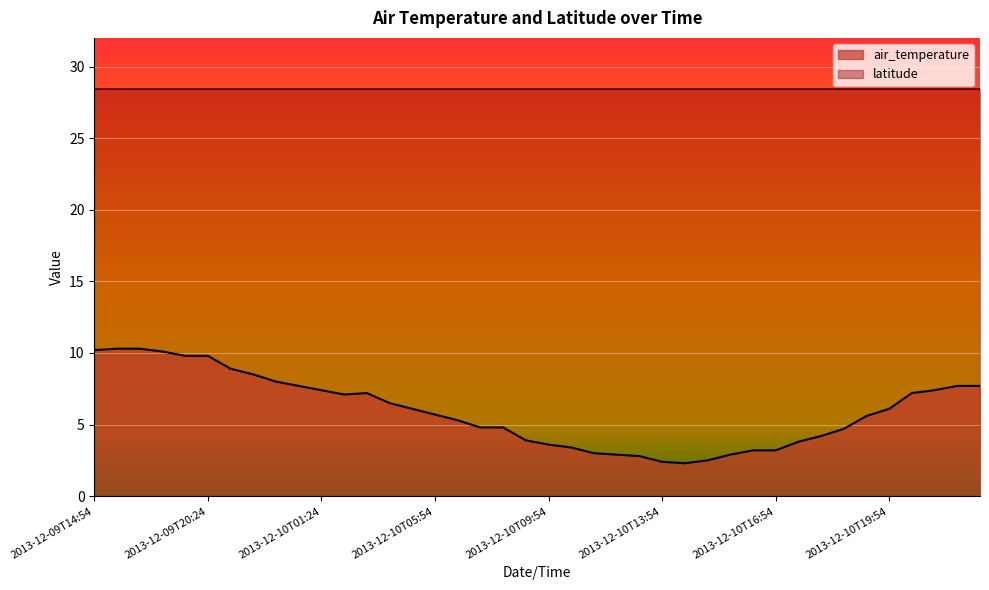

What is the label of the 26th point from the left?

2013-12-10T13:54